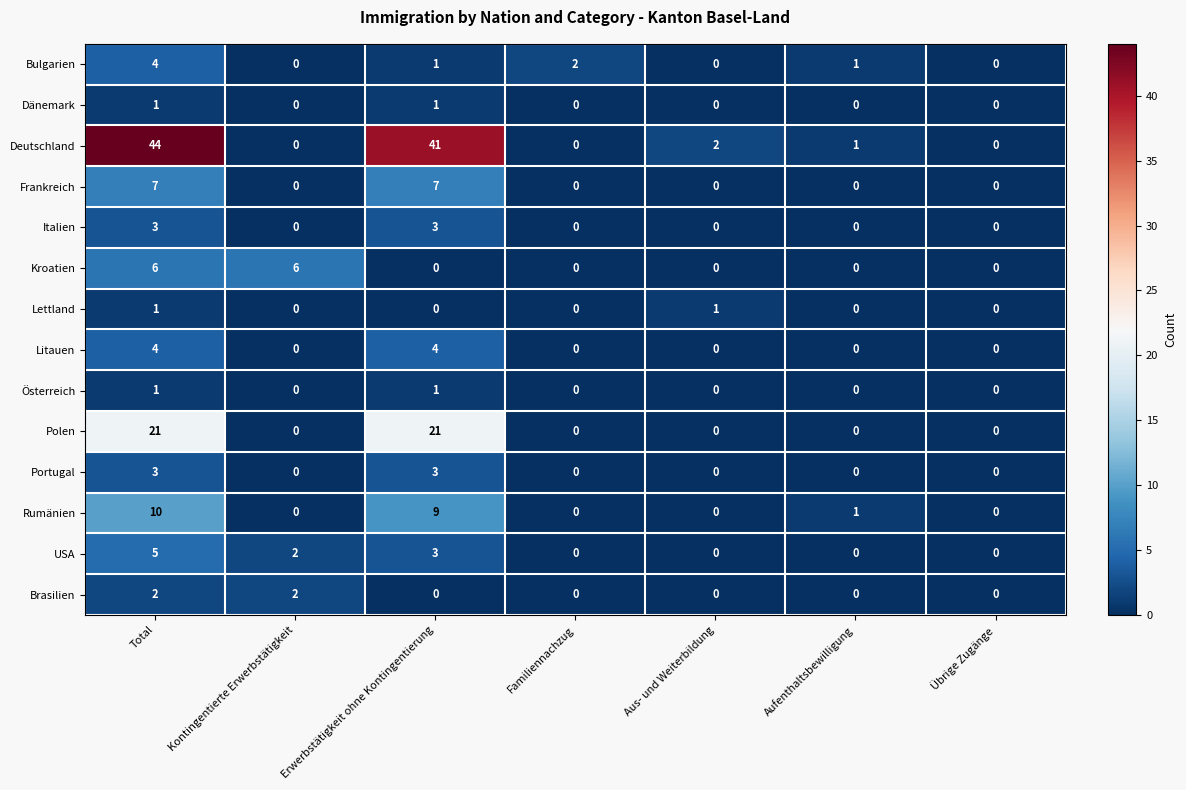

How many categories are shown in the chart?

7